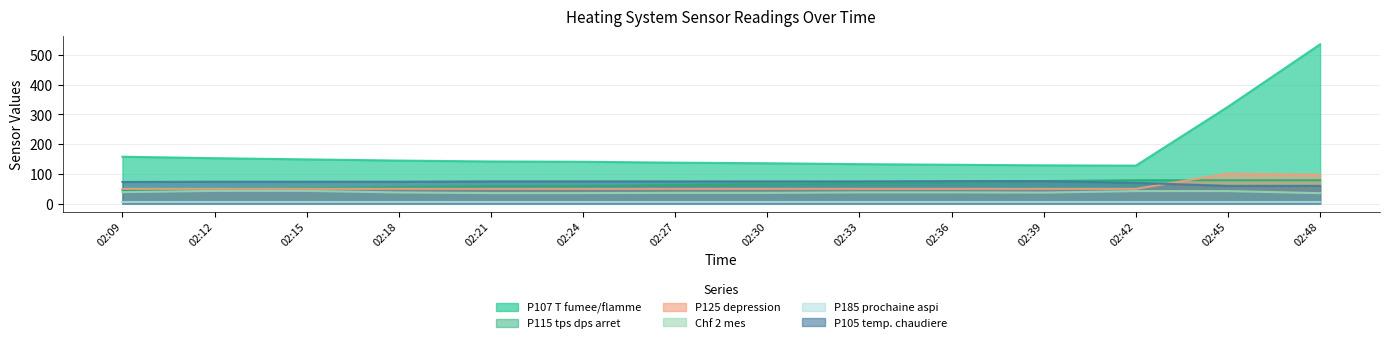

What is the spread (max minus min) of values at 02:33?

95.0